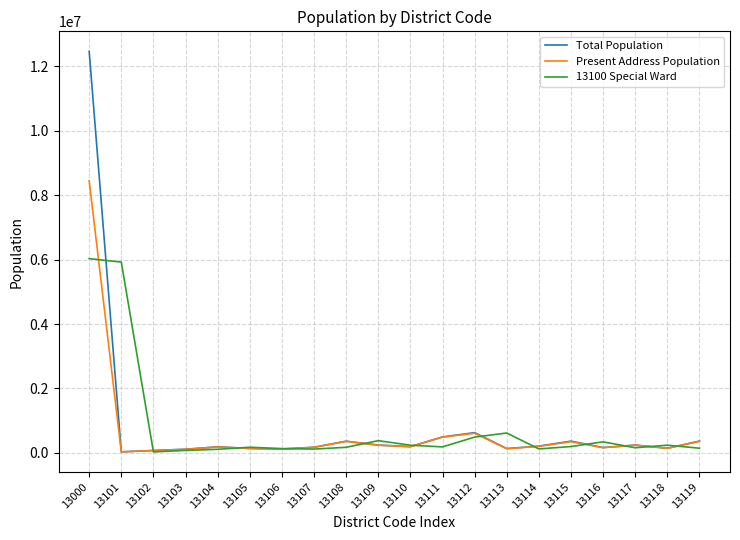

Is the value of 13100 Special Ward at 13000 greater than the value of Total Population at 13116?

Yes